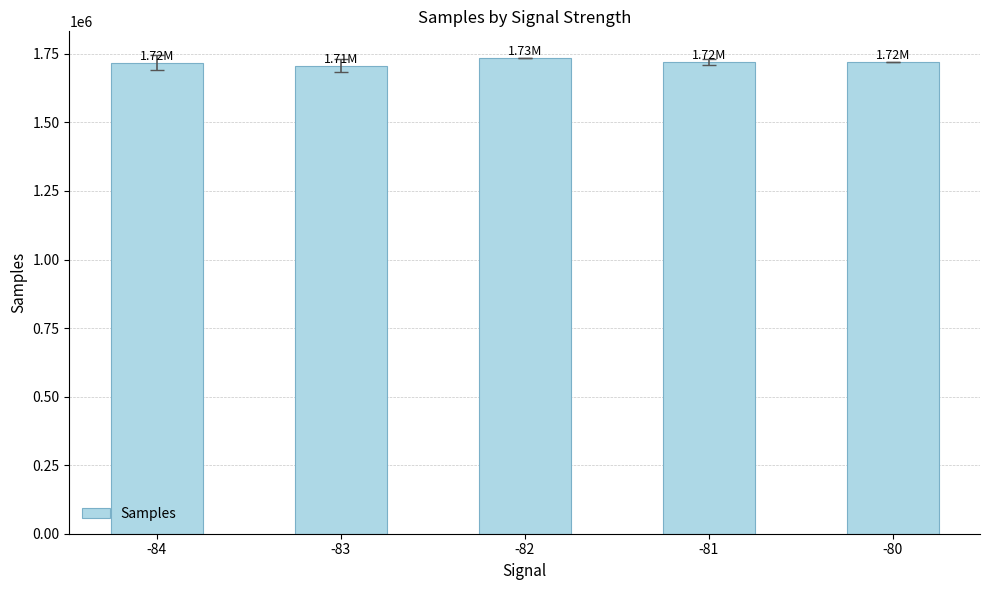

What is the average value?

1719828.8